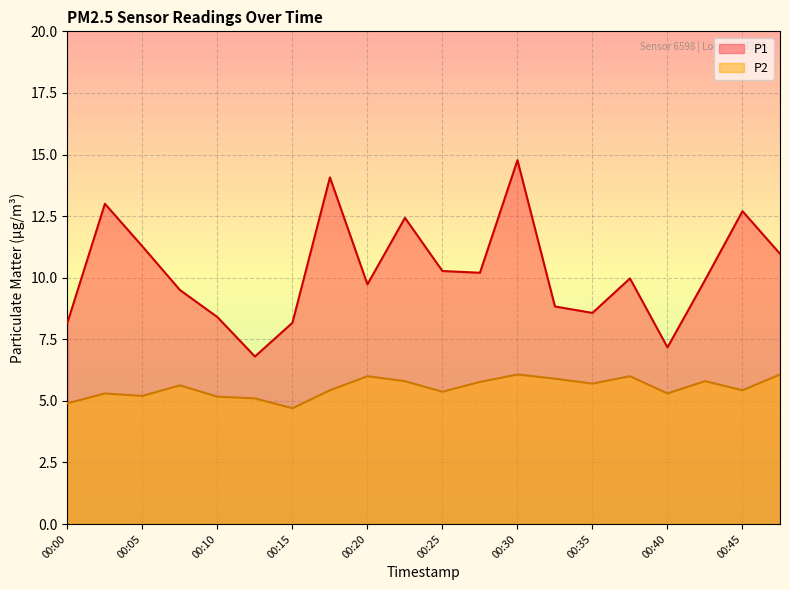

Reading left to right, extract all data points from this chart.

P1: 8.2	13.0	11.3	9.5	8.4	6.8	8.2	14.1	9.7	12.4	10.3	10.2	14.8	8.8	8.6	10.0	7.2	9.9	12.7	11.0
P2: 4.9	5.3	5.2	5.6	5.2	5.1	4.7	5.4	6.0	5.8	5.4	5.8	6.1	5.9	5.7	6.0	5.3	5.8	5.4	6.1